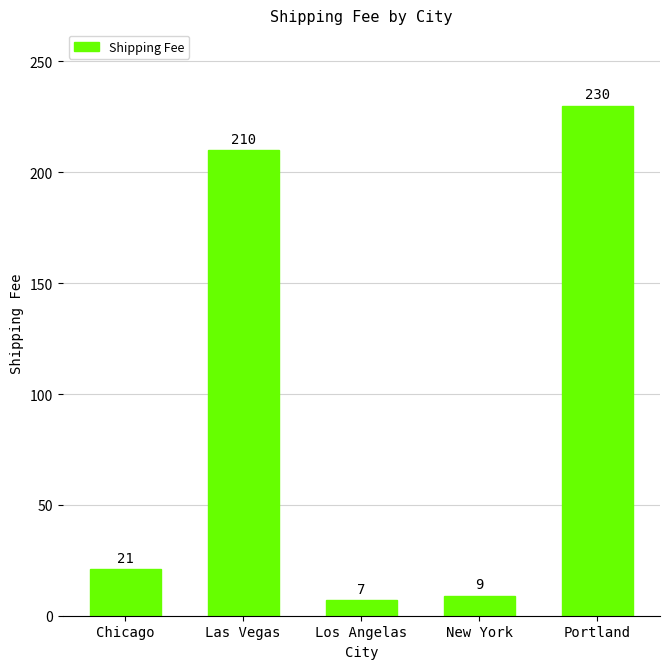

What is the label of the 5th bar from the left?

Portland